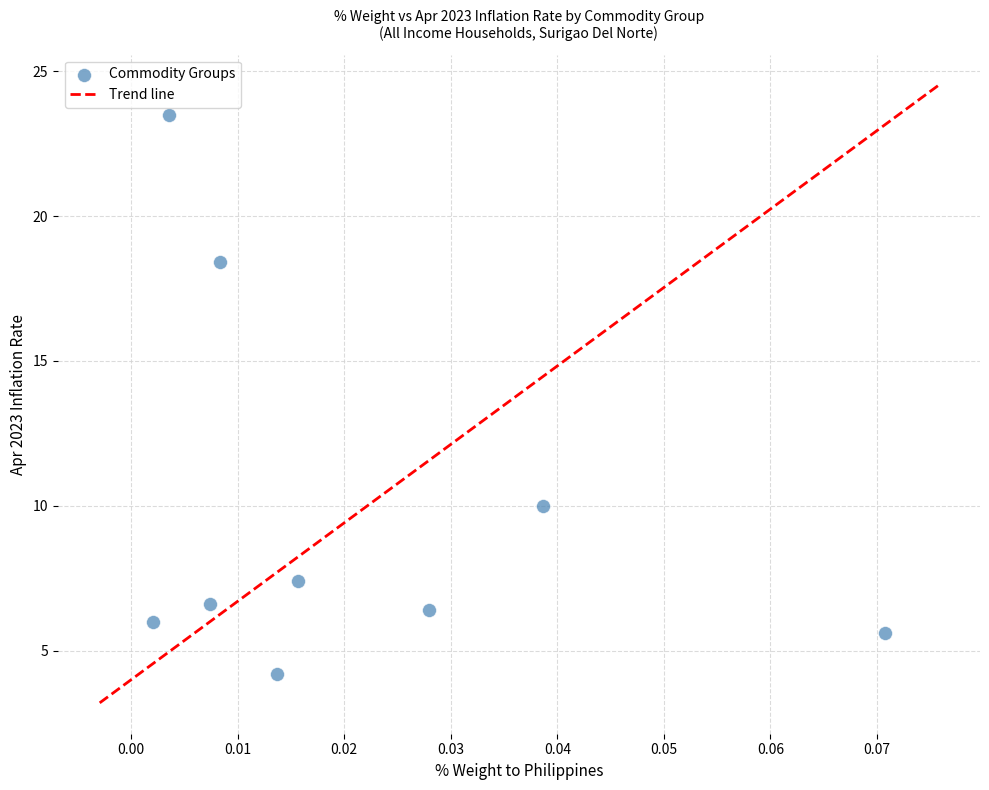

What Y value in the scatter plot is closest to 13?

10.0